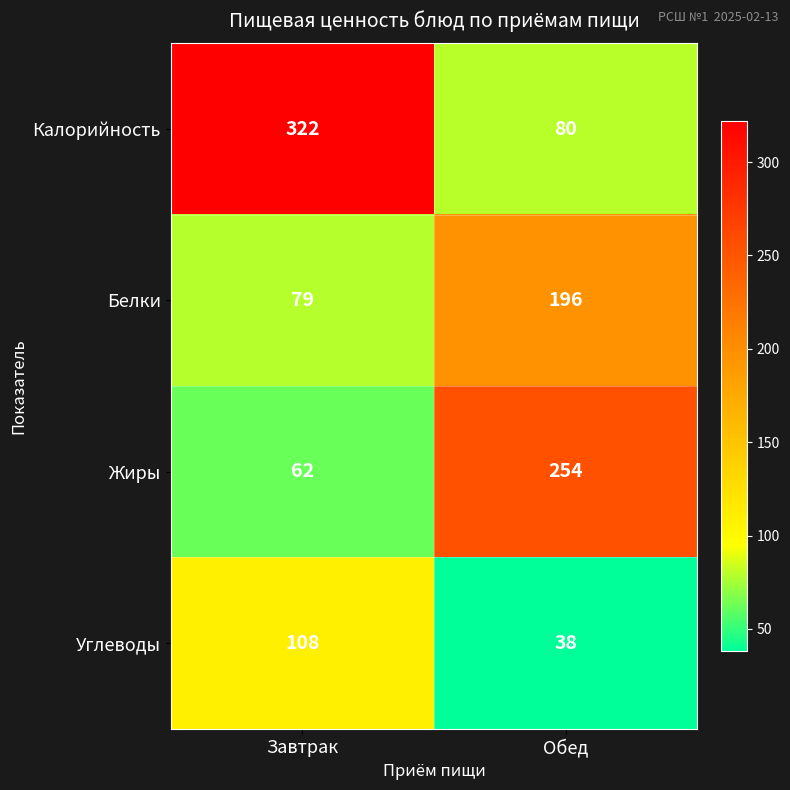

Which series has the widest spread of values?

Калорийность